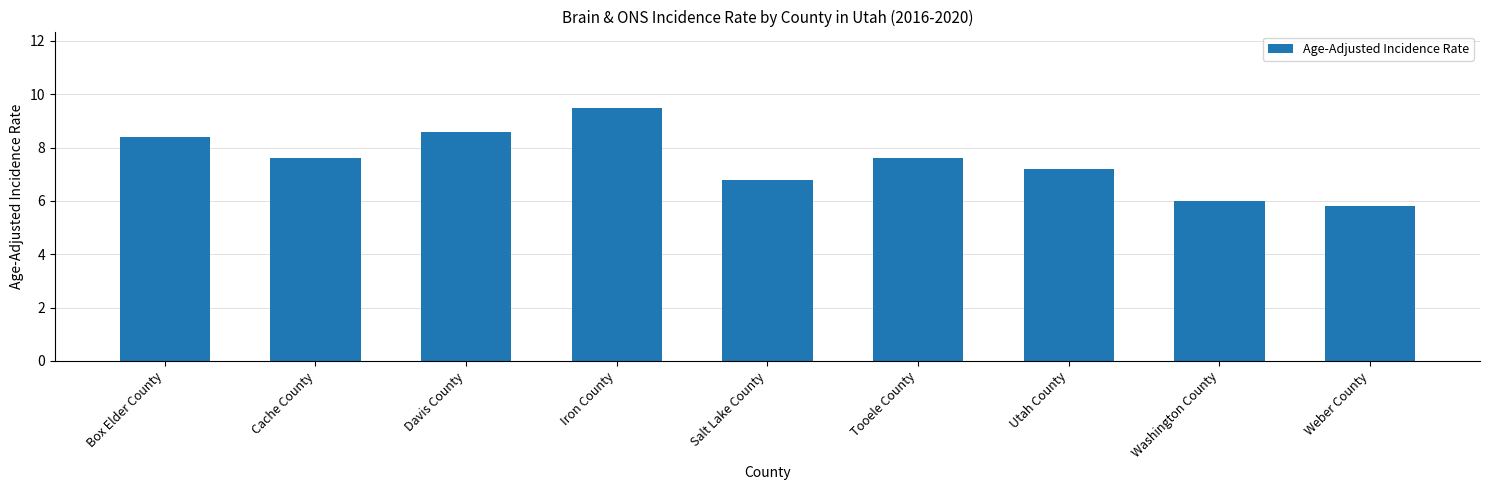

The chart shows a value of 11.7 at Box Elder County. True or false?

False